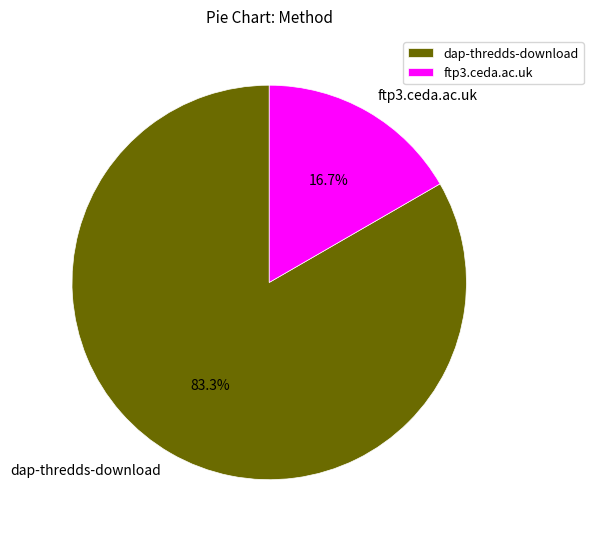

Which category has the biggest portion of the pie?

dap-thredds-download